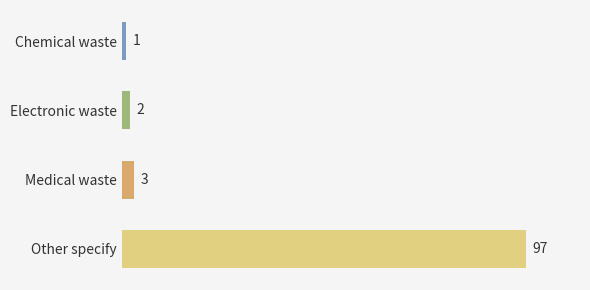

What is the difference between the maximum and minimum values?

96